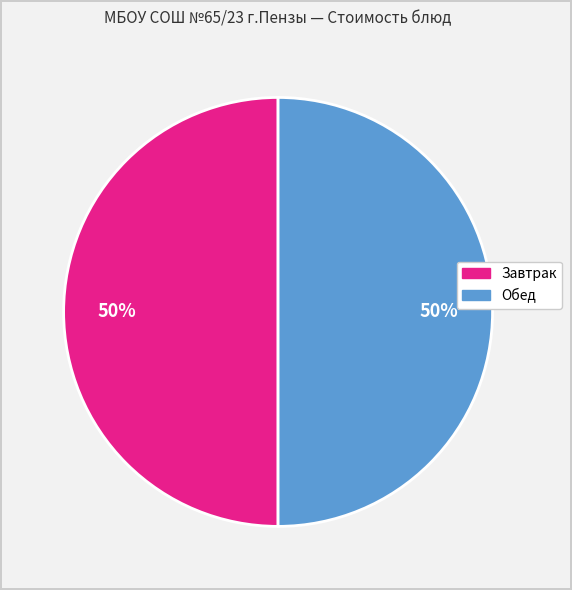

To the nearest percent, what is the average slice percentage?

50%